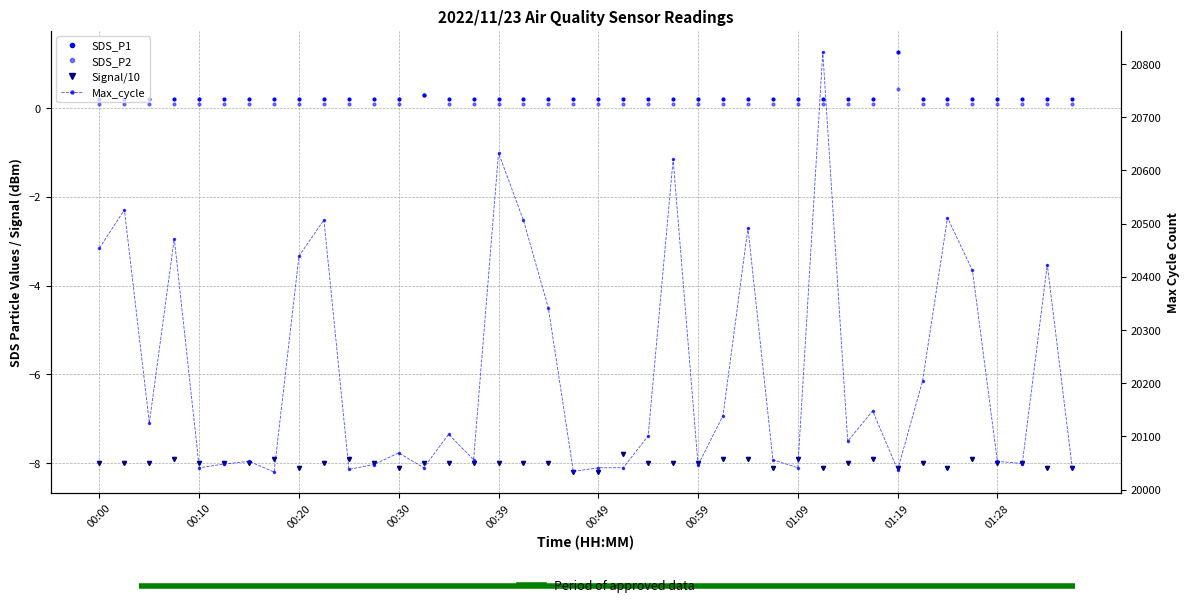

Is it true that Max_cycle equals 20046.0 at 00:59?

True